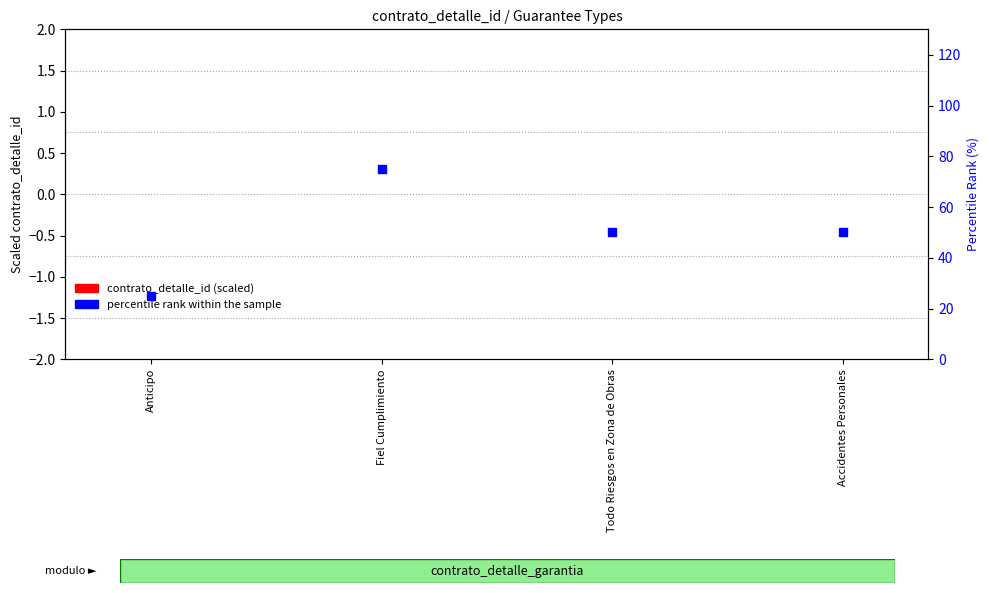

Which series has the largest total across all categories?

percentile rank within the sample